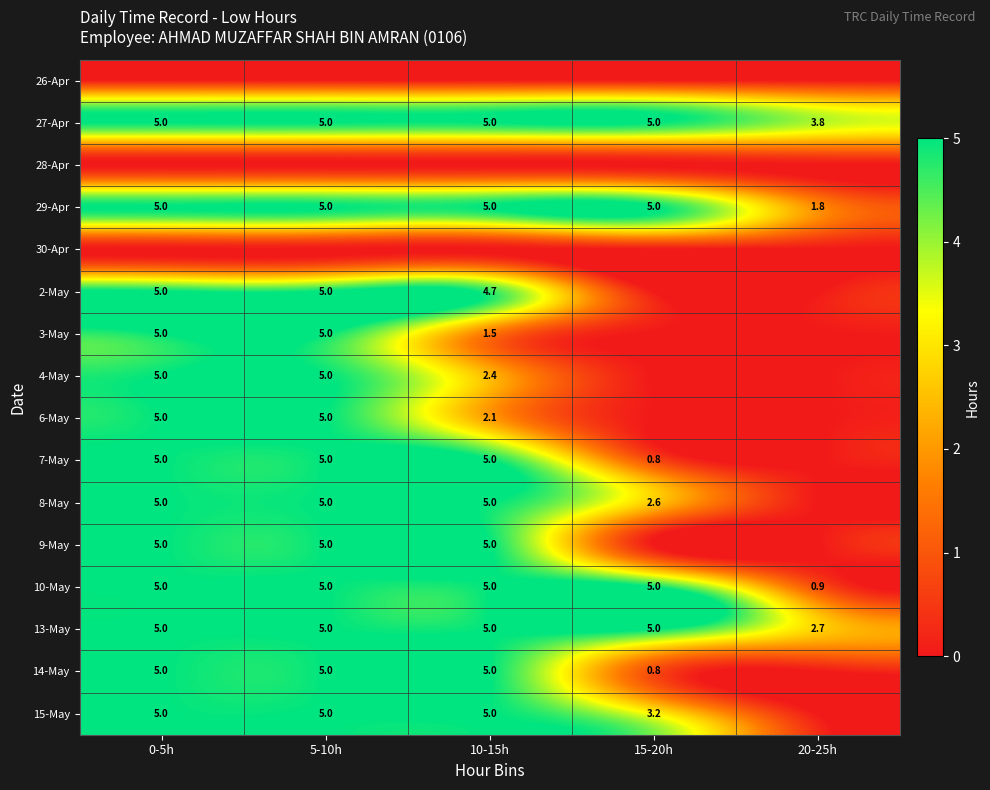

True or false: 6-May has a value of 5.0 at 5-10h.

True